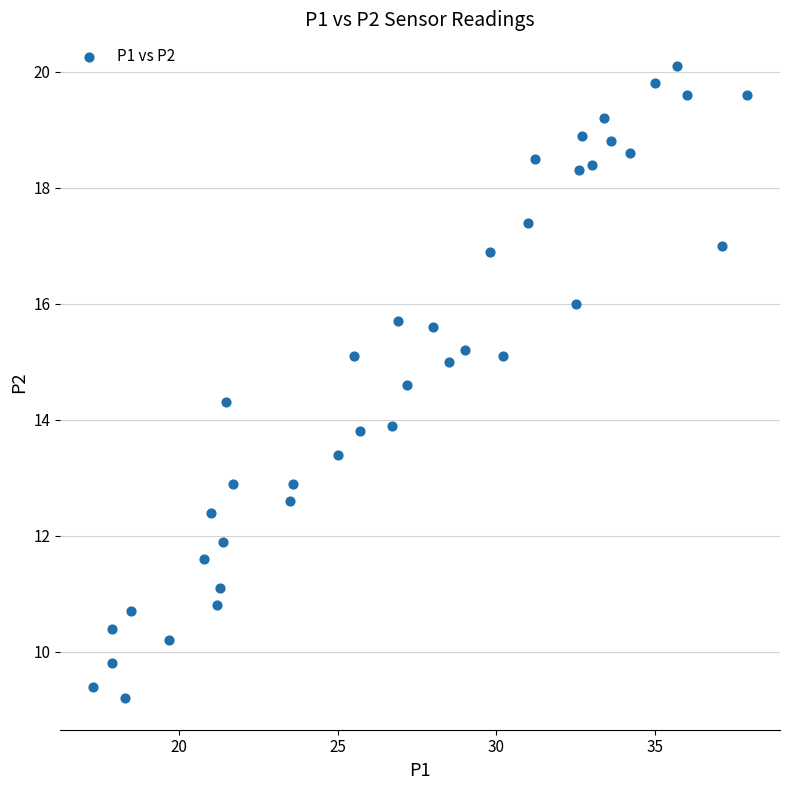

What is the range of Y values (max minus min)?

10.9